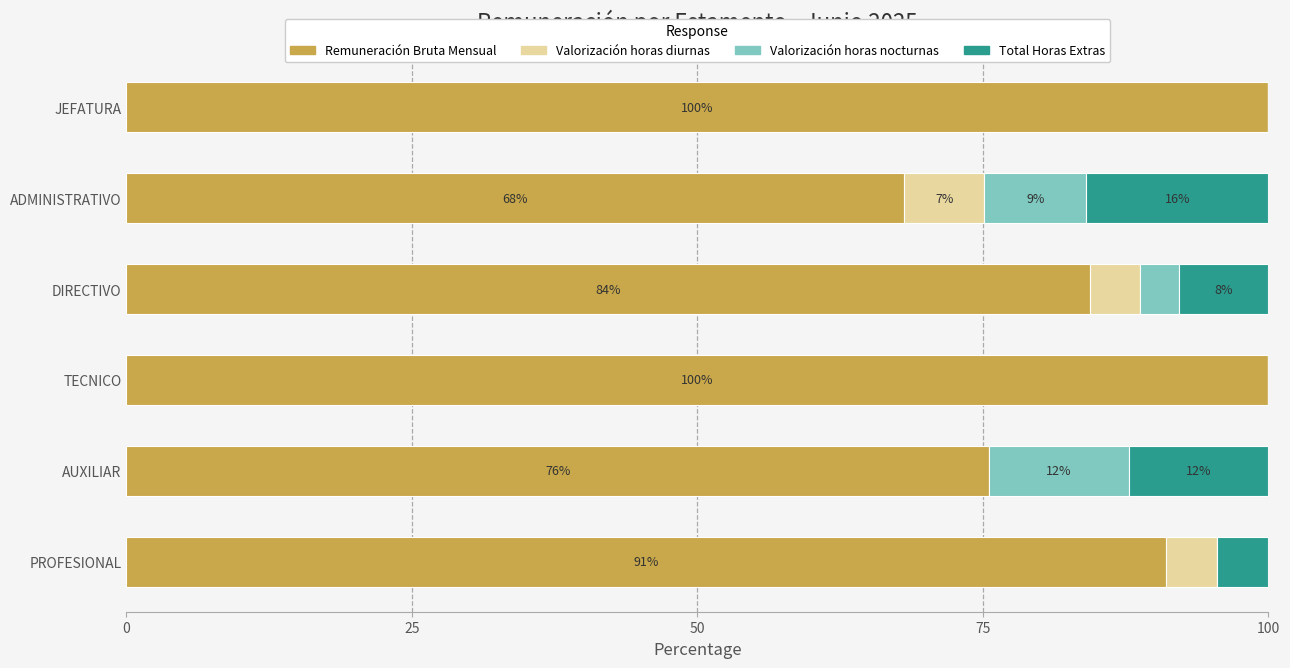

What is the total value across all series at AUXILIAR?

100.0